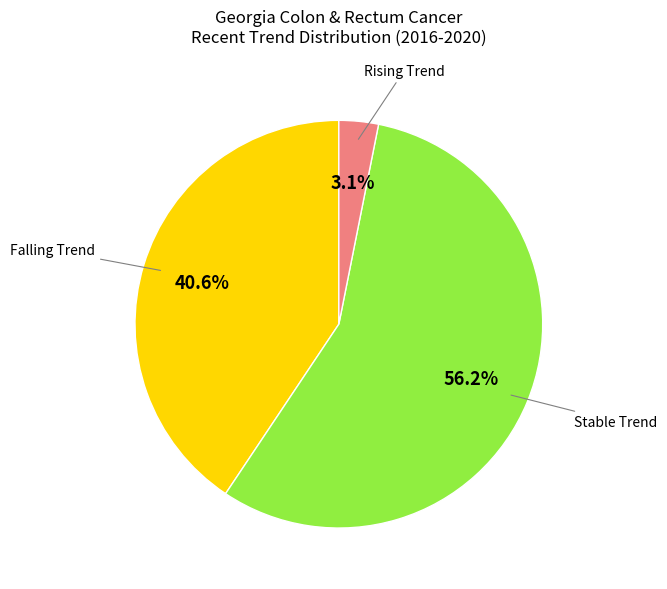

Rank the categories by value from highest to lowest.

Stable Trend, Falling Trend, Rising Trend